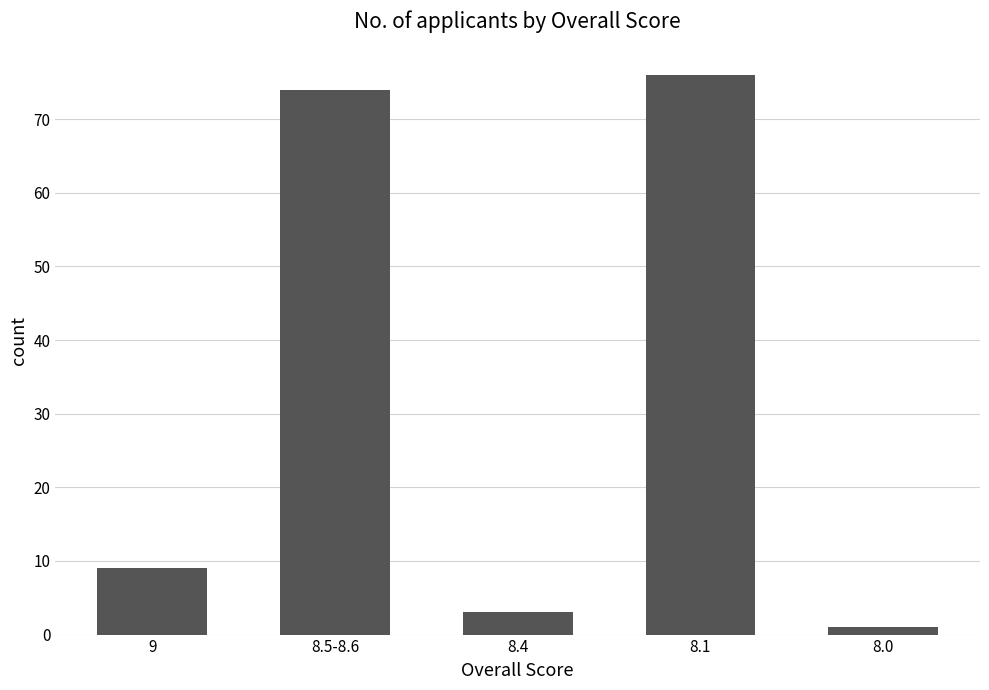

Count the number of categories in the chart.

5